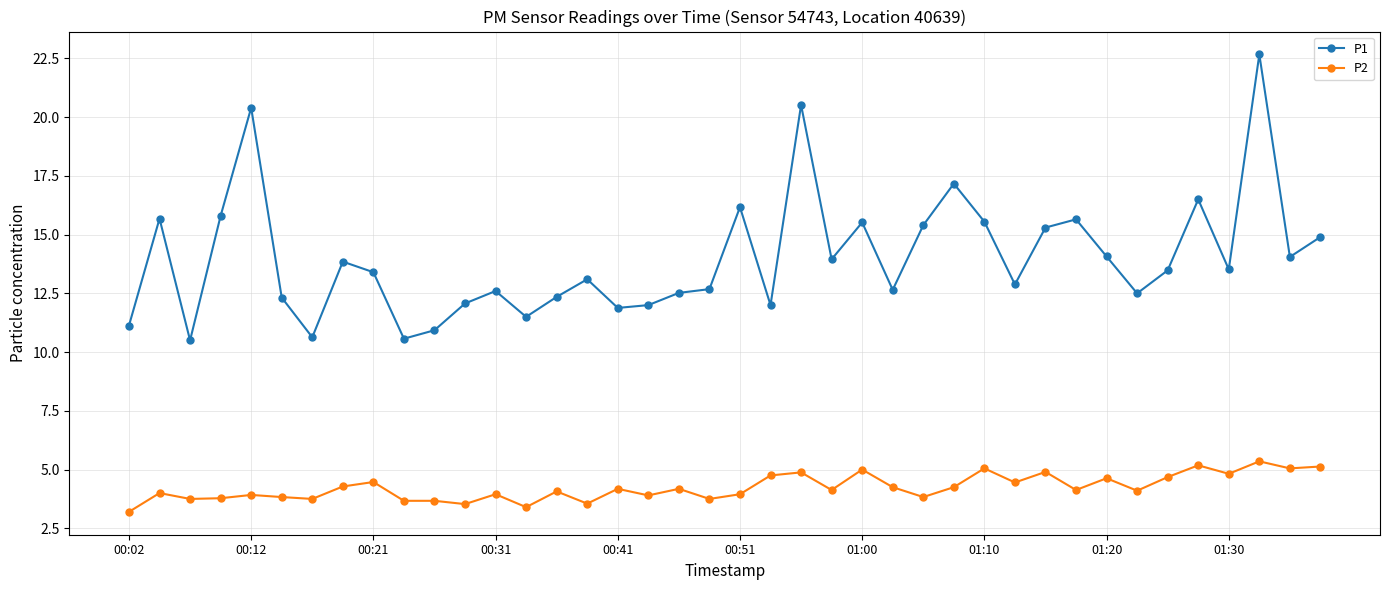

Which series has the largest range (max minus min)?

P1